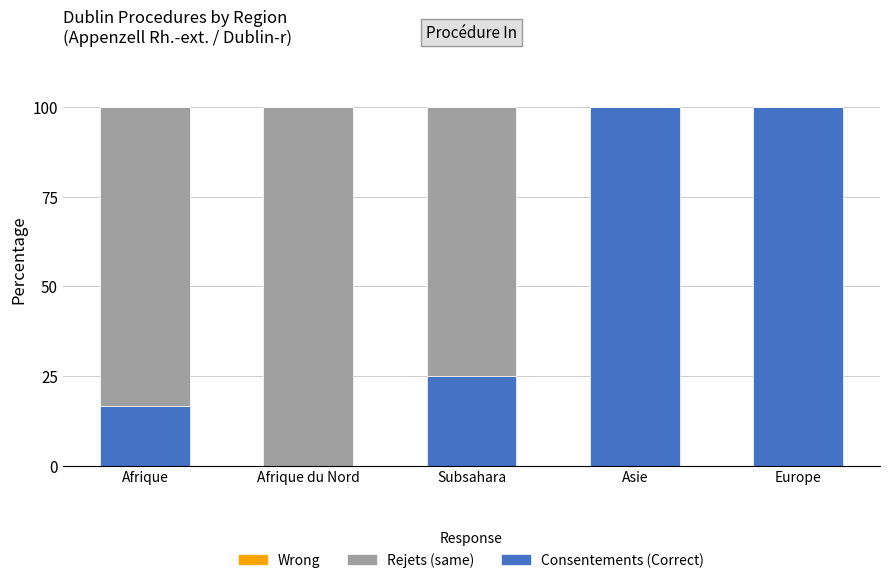

What is the total value across all series at Afrique du Nord?

100.0